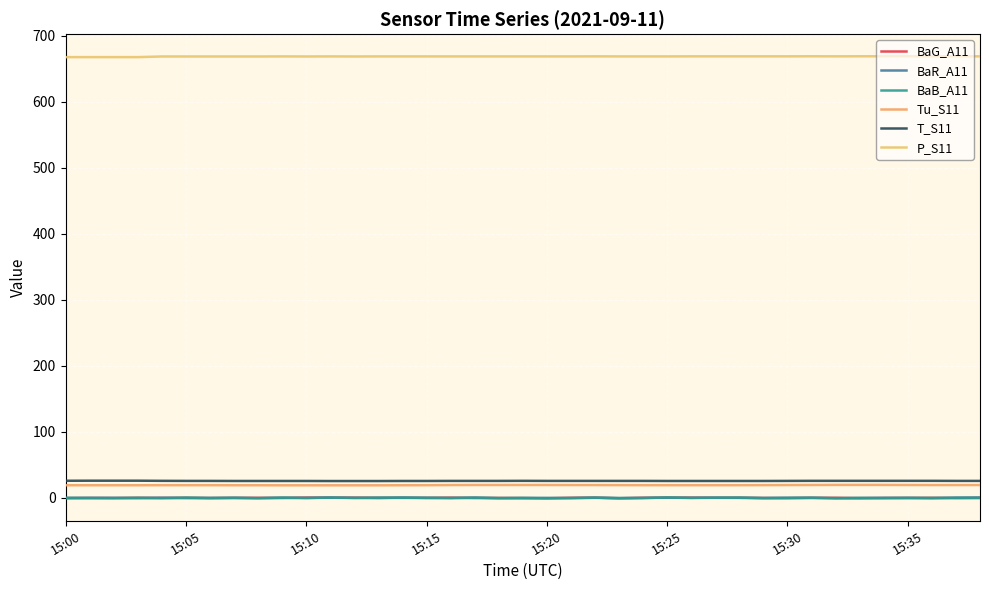

How many lines are shown in the chart?

6